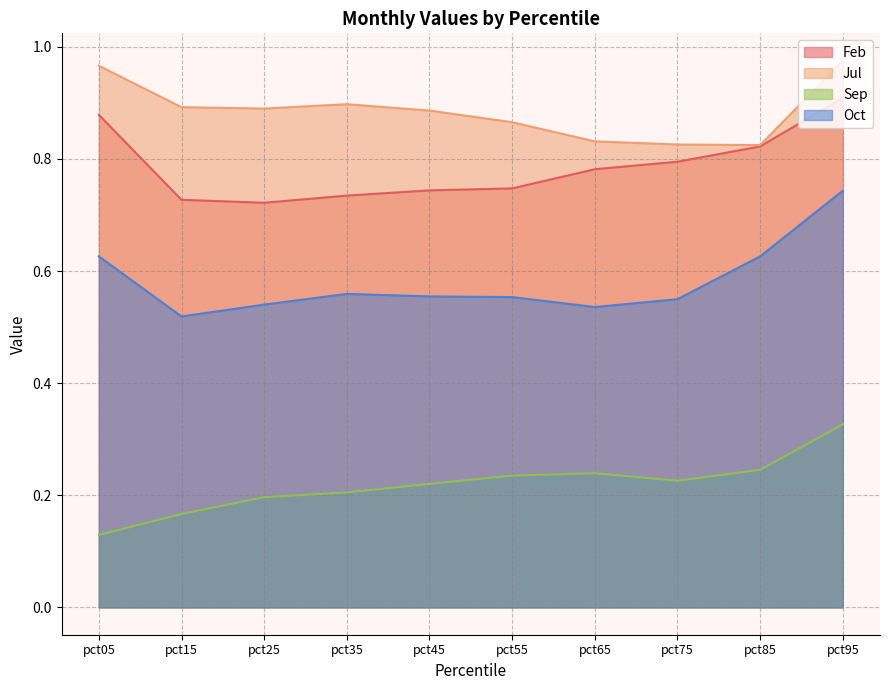

The Jul series shows 1.4 at pct25. True or false?

False